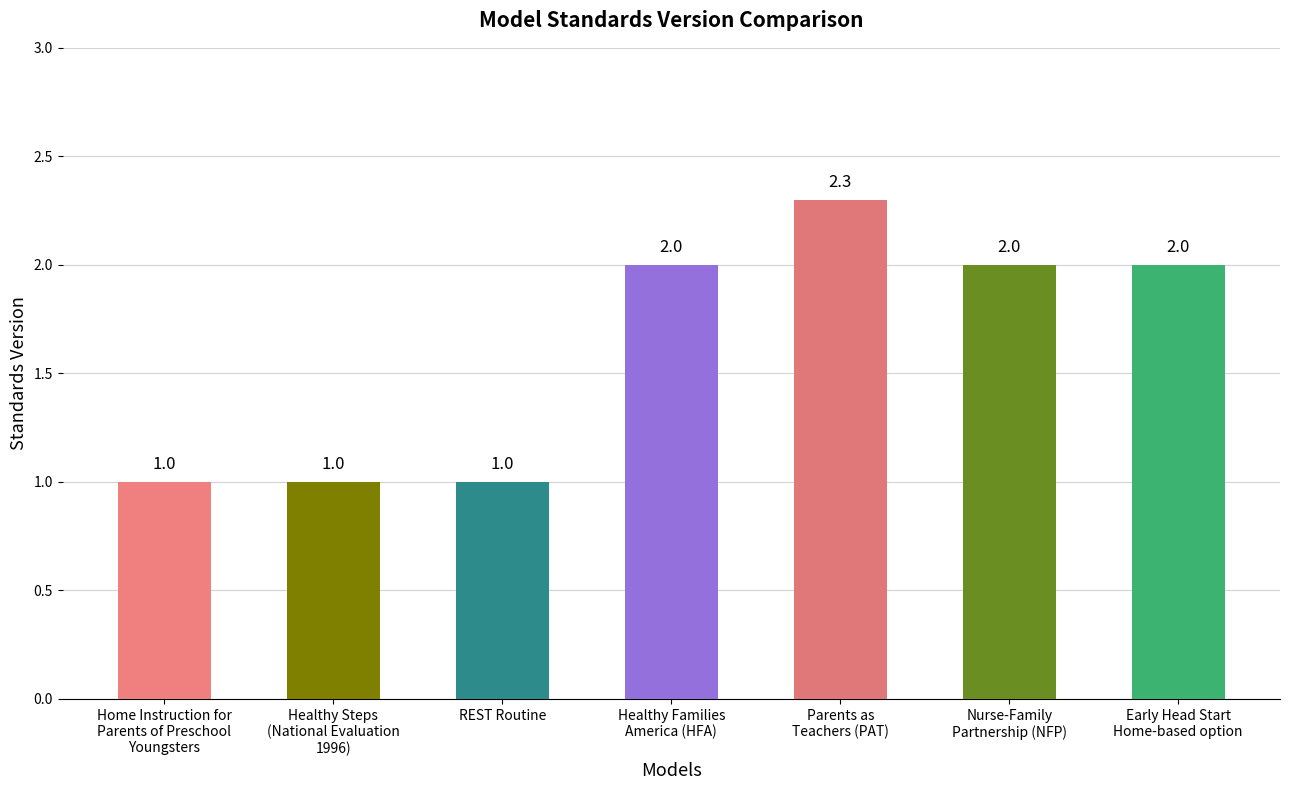

What is the greatest value displayed?

2.3